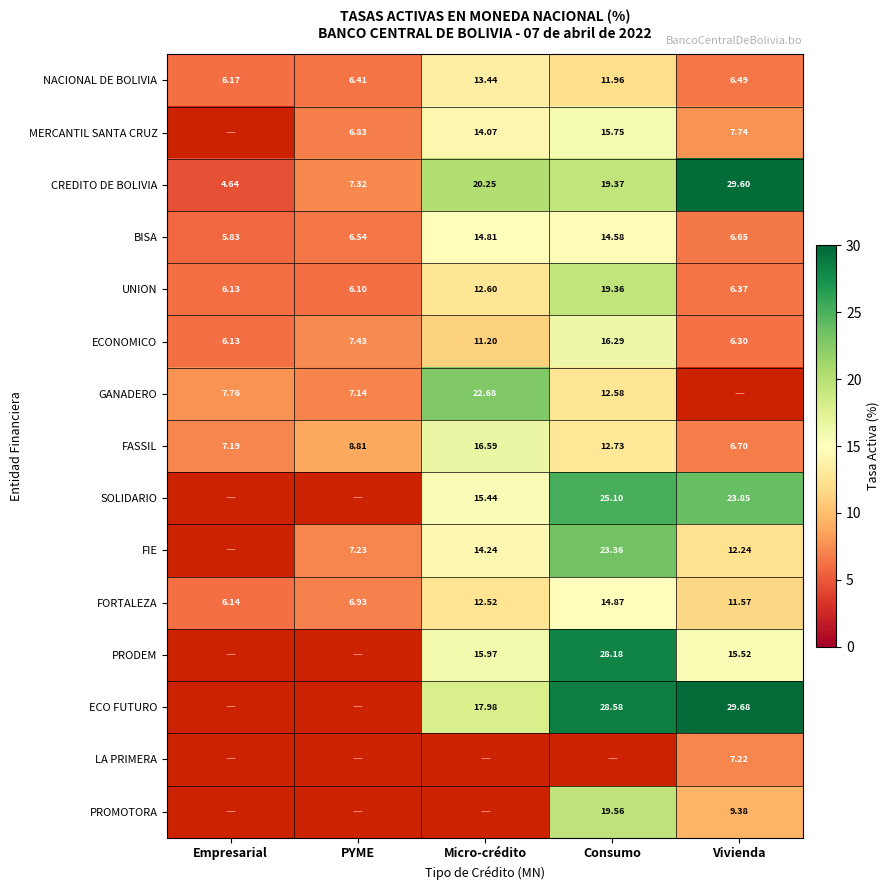

How many distinct data groups are displayed?

15